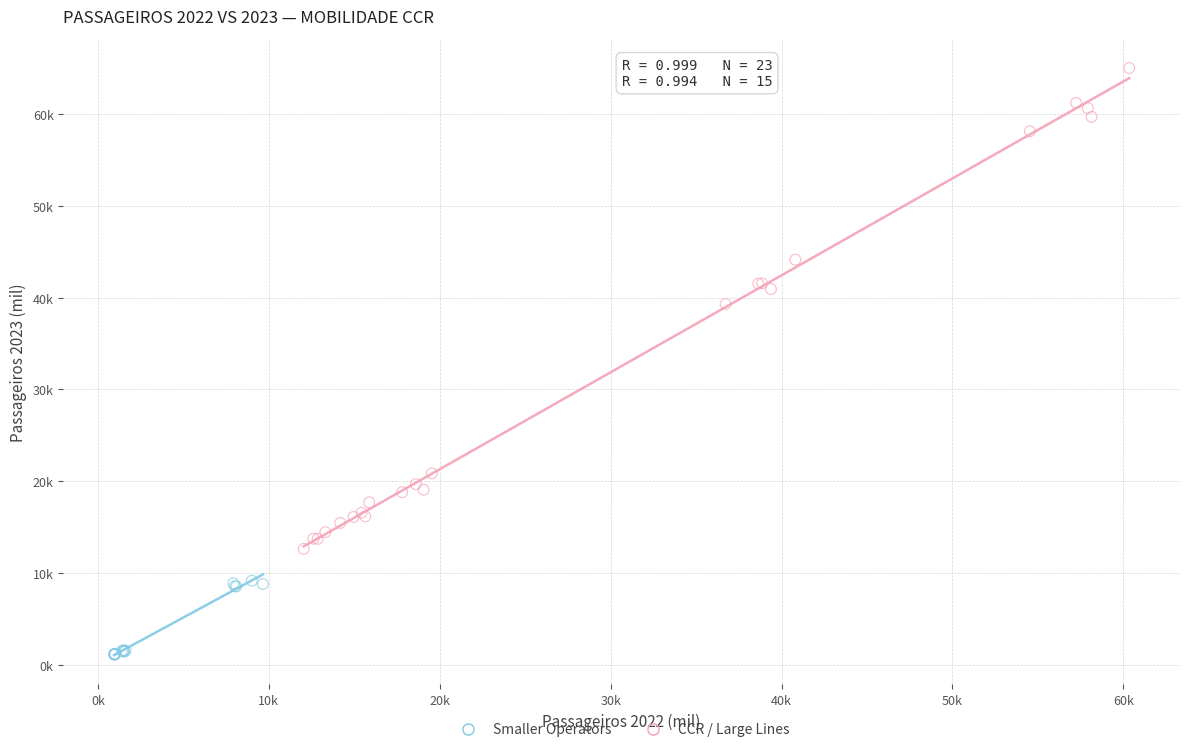

What are all the series names shown in the legend?

Smaller Operators, CCR / Large Lines